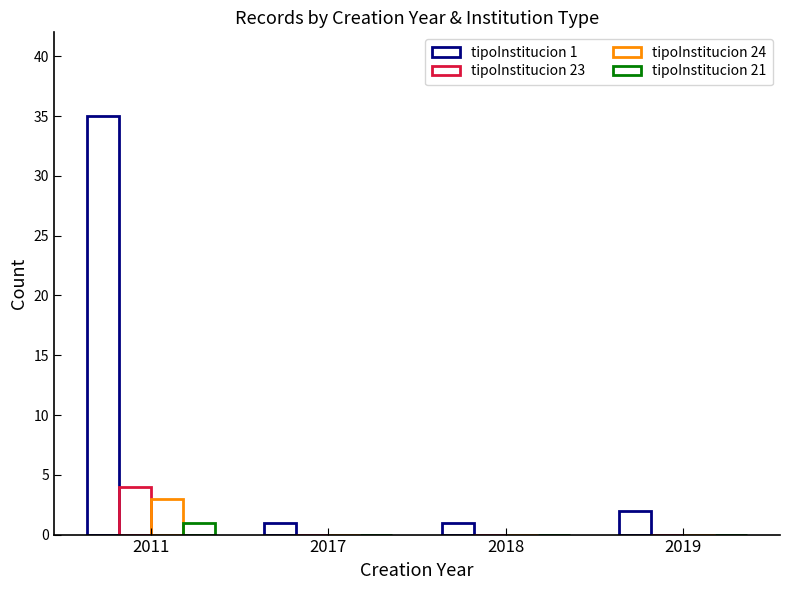

Reading left to right, list all the values displayed in this chart.

tipoInstitucion 1: 35	1	1	2
tipoInstitucion 23: 4	0	0	0
tipoInstitucion 24: 3	0	0	0
tipoInstitucion 21: 1	0	0	0